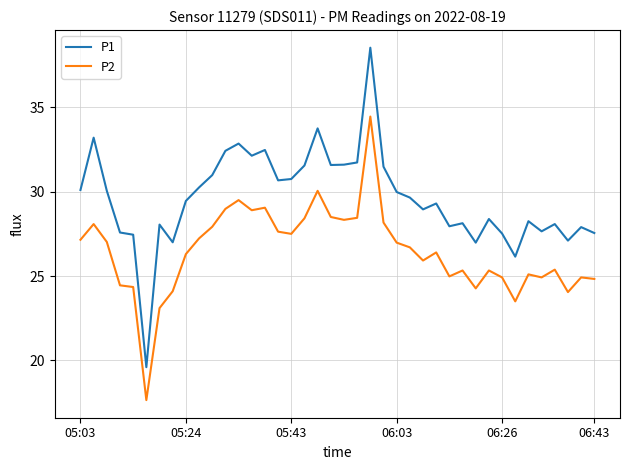

What is the greatest value displayed?

38.5